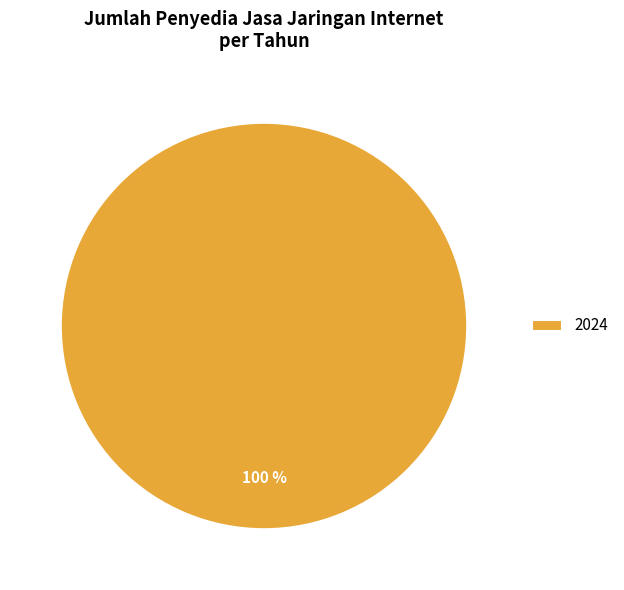

What percentage is the 2024 slice, to the nearest percent?

100%